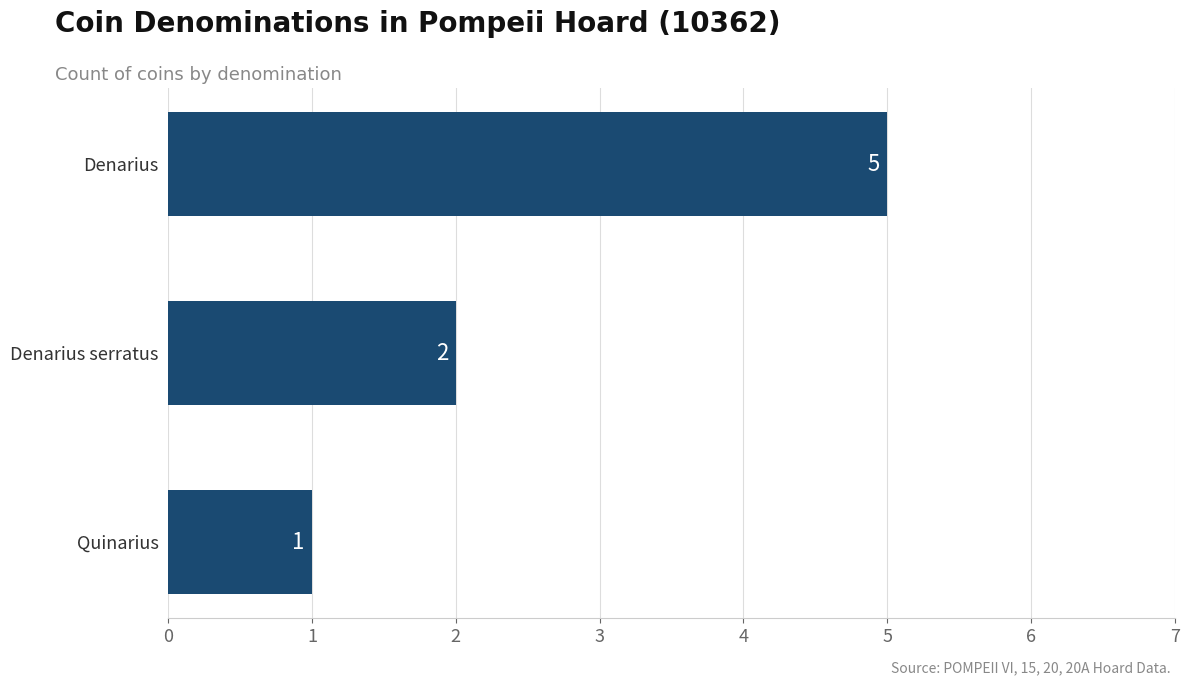

Count the number of data series in this chart.

1